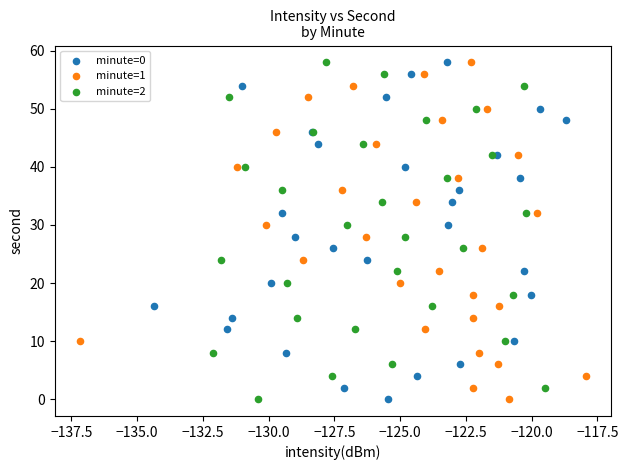

What are all the series names shown in the legend?

minute=0, minute=1, minute=2